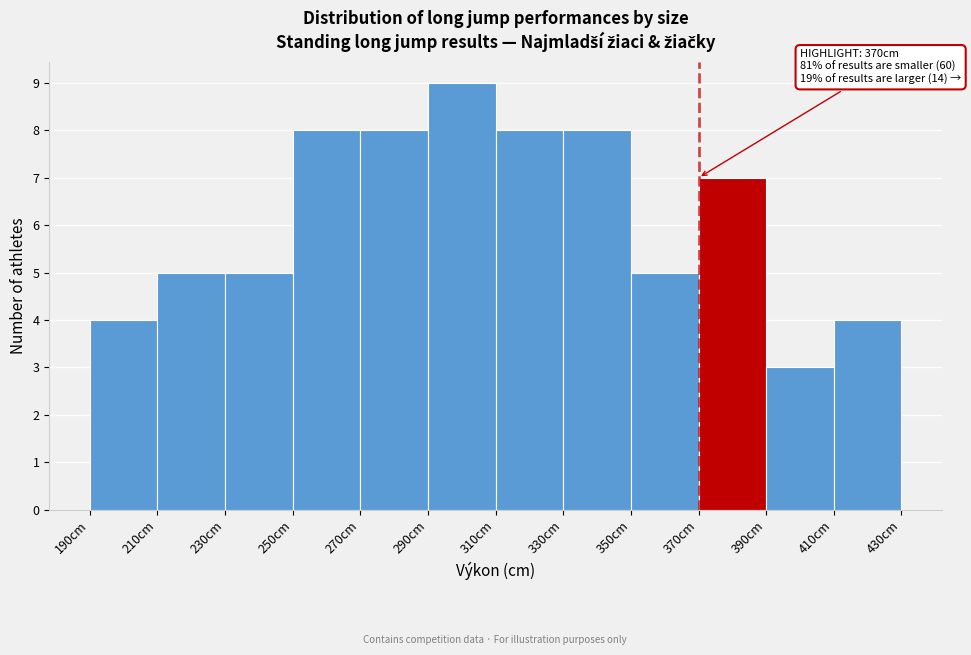

Over which range of the x-axis is the bar tallest?

290 to 310